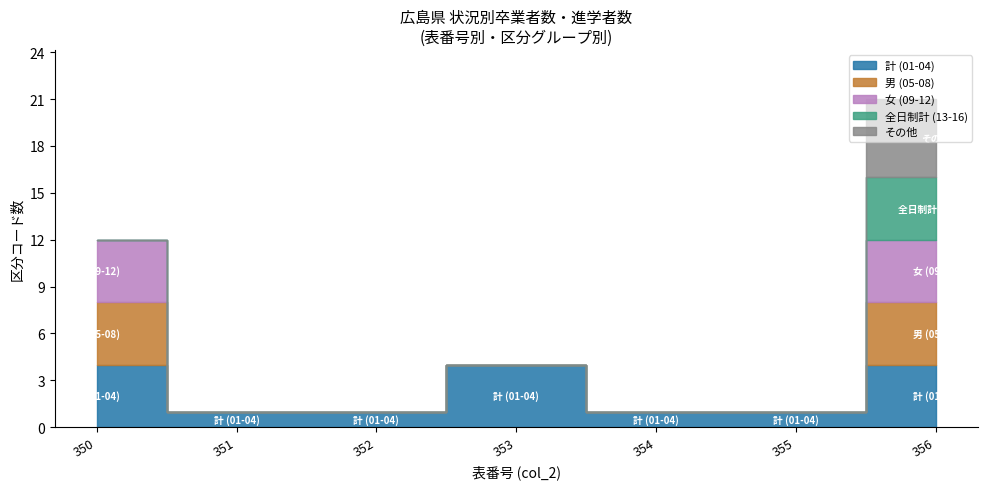

Is this an area chart (filled region under the line)?

No